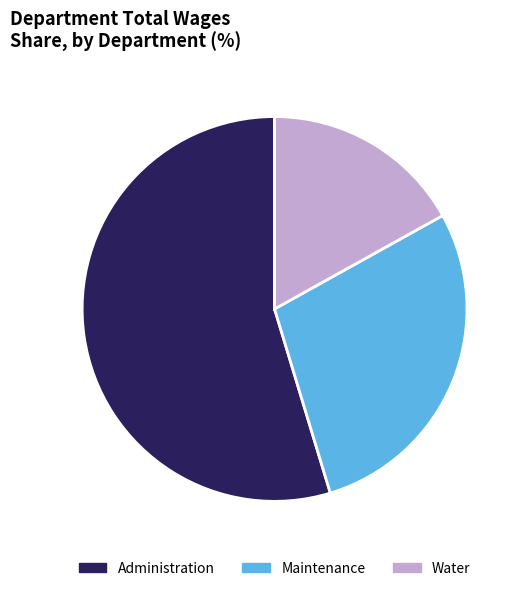

Count the number of slices in the pie.

3